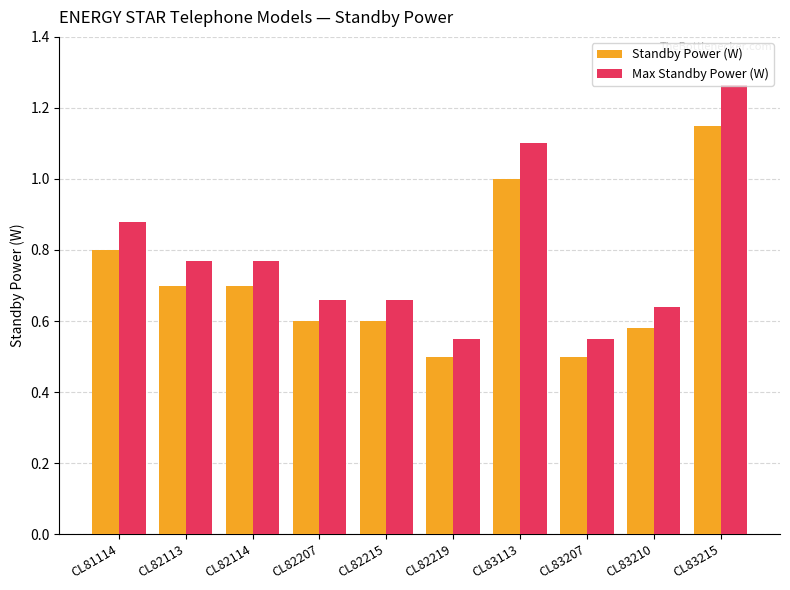

Does the chart contain stacked bars?

No